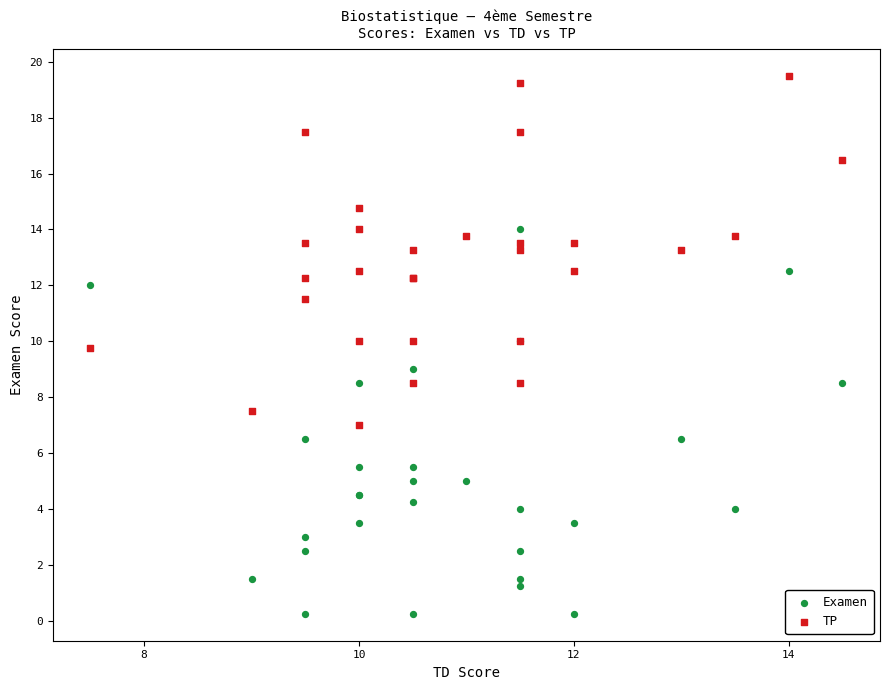

What is the X range (max minus min) for the scatter plot?

7.0